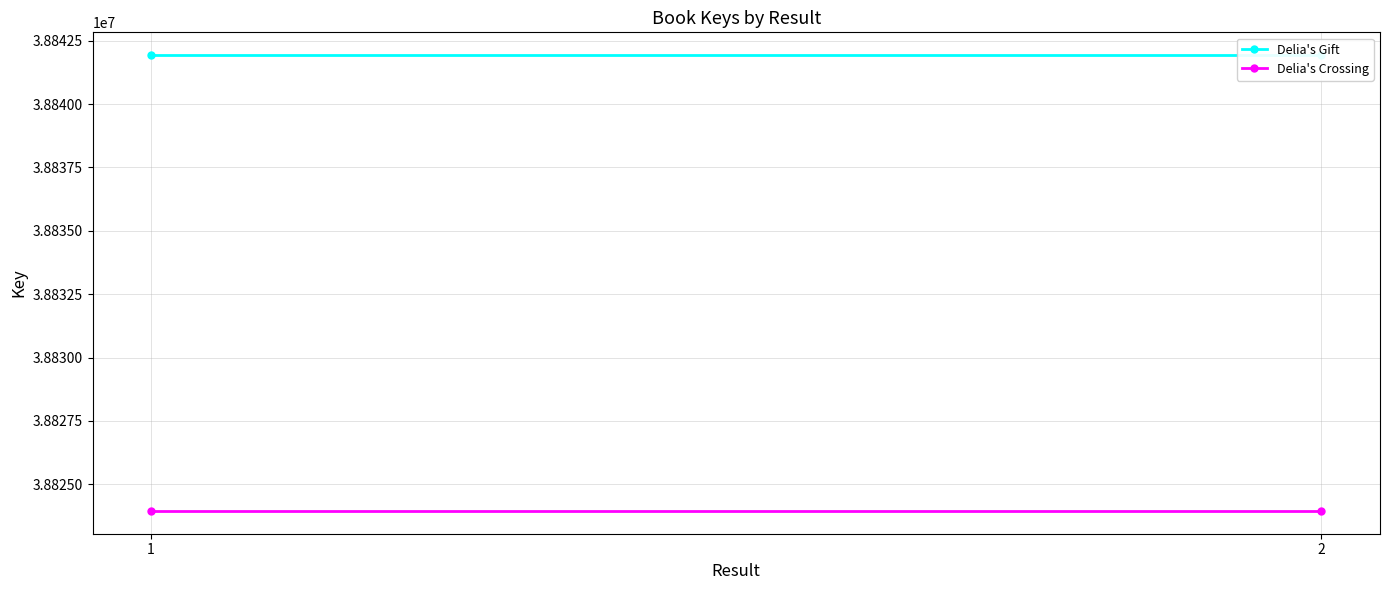

What is the maximum value for Delia's Gift?

38841929